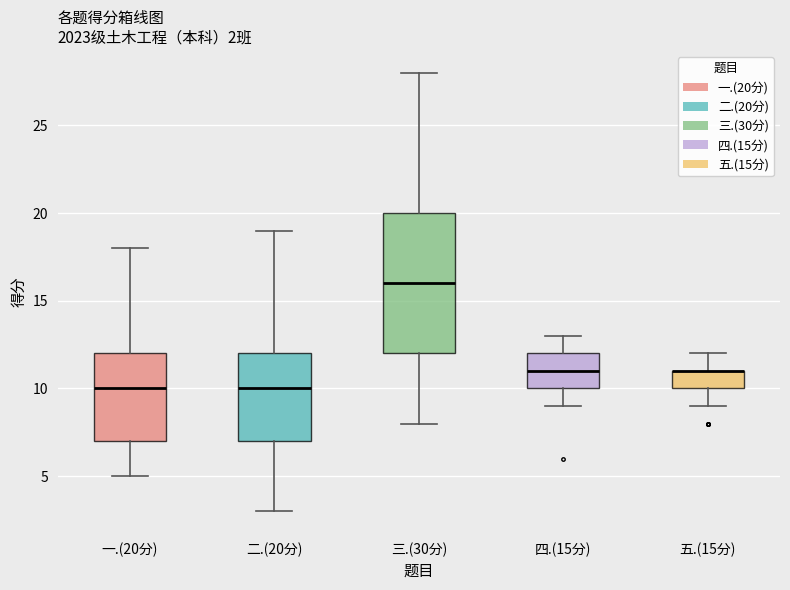

Comparing the boxes themselves (not the whiskers), which one is the tallest?

三.(30分)